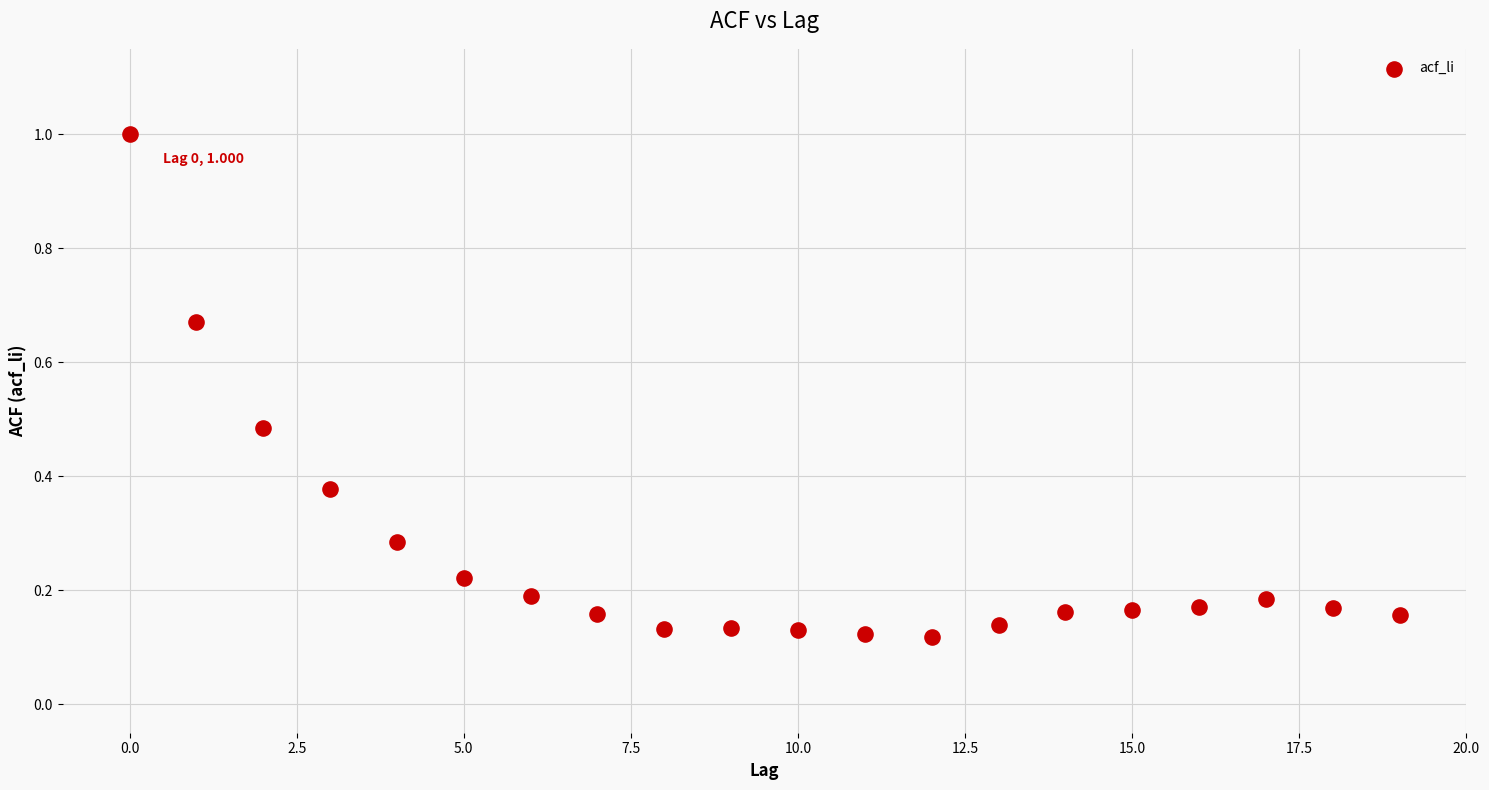

What is the range of Y values (max minus min)?

0.9